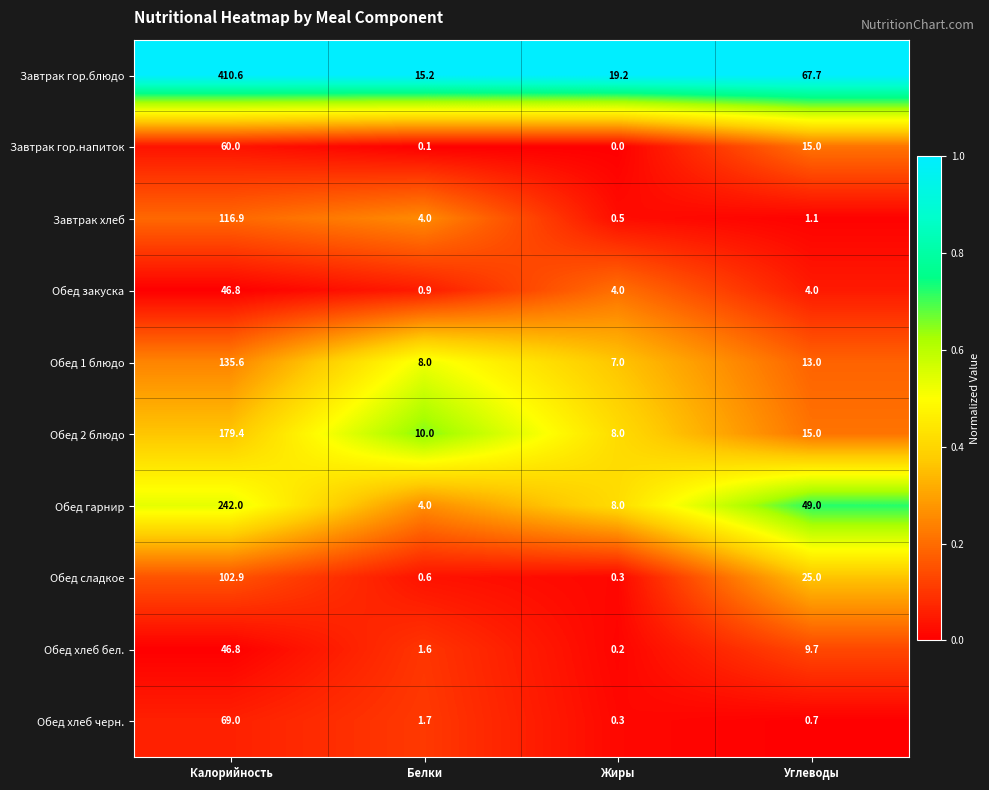

At which category does the chart reach its peak across all series?

Калорийность